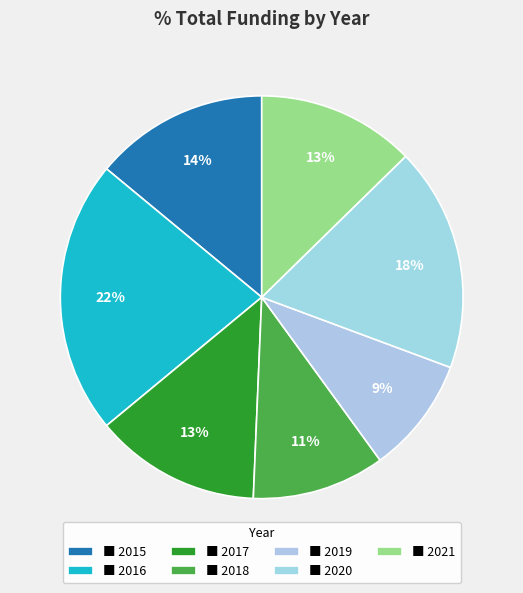

Count the number of slices in the pie.

7